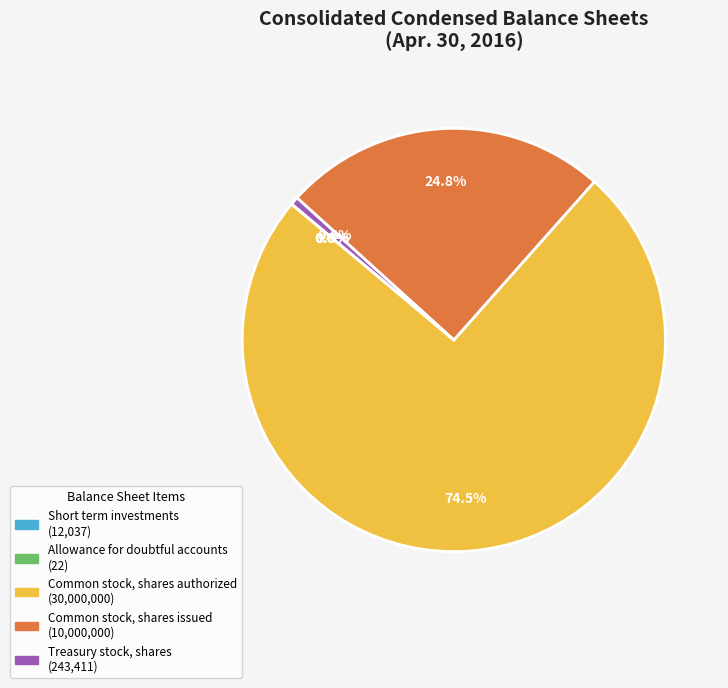

Which category has the biggest portion of the pie?

Common stock, shares authorized